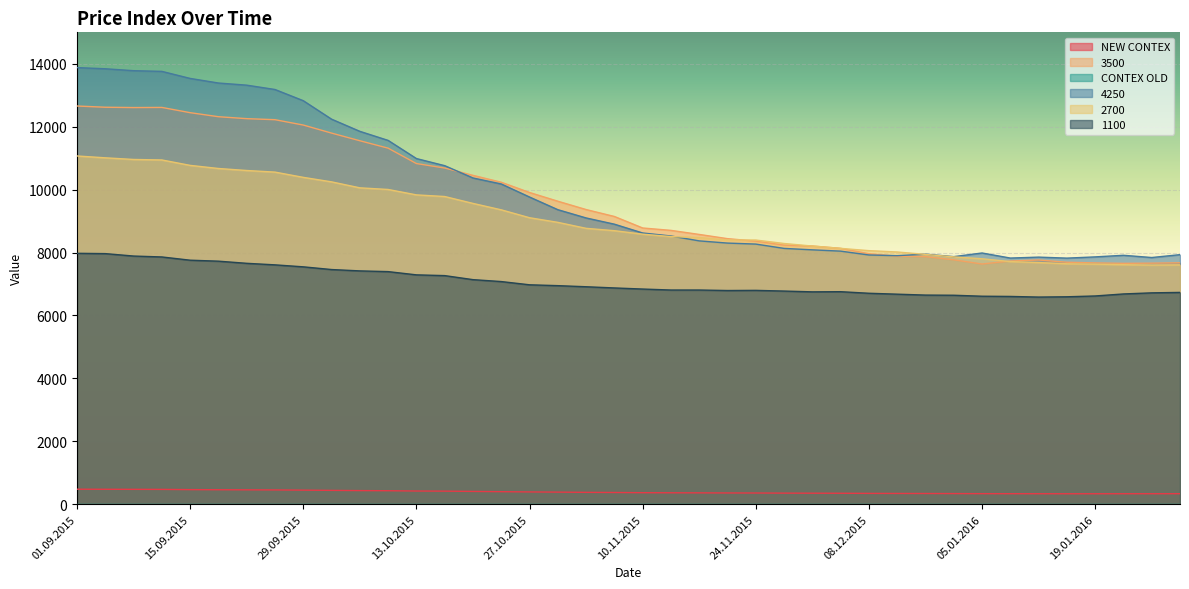

What is the label of the 7th point from the left?

22.09.2015